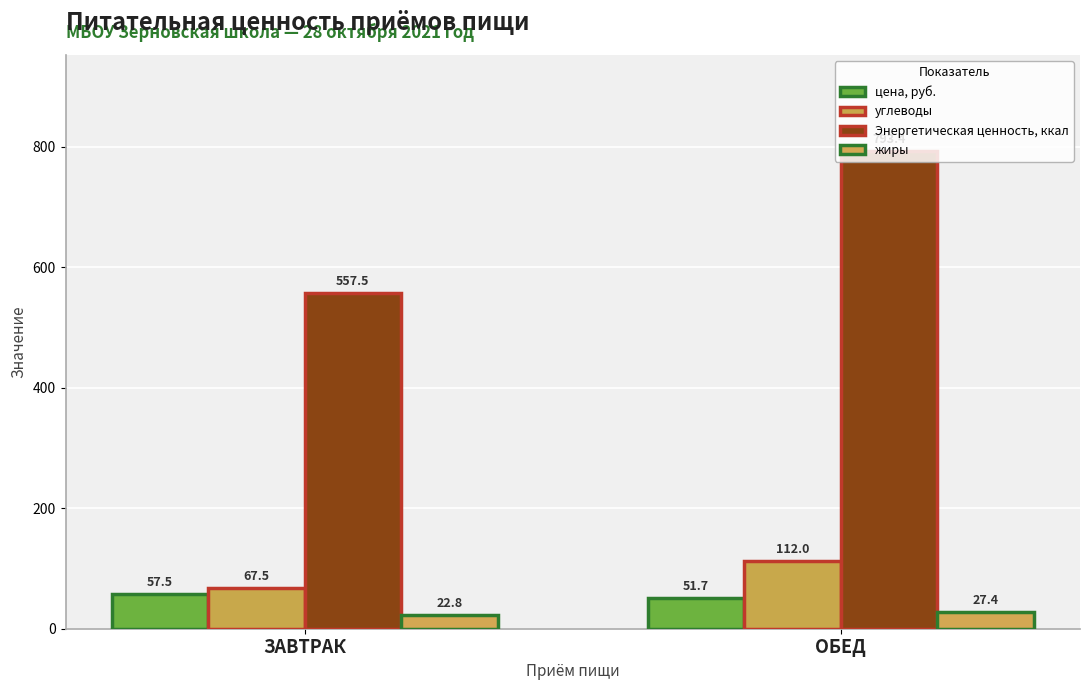

What is the value of the цена, руб. bar at the 1st from the left?

57.5